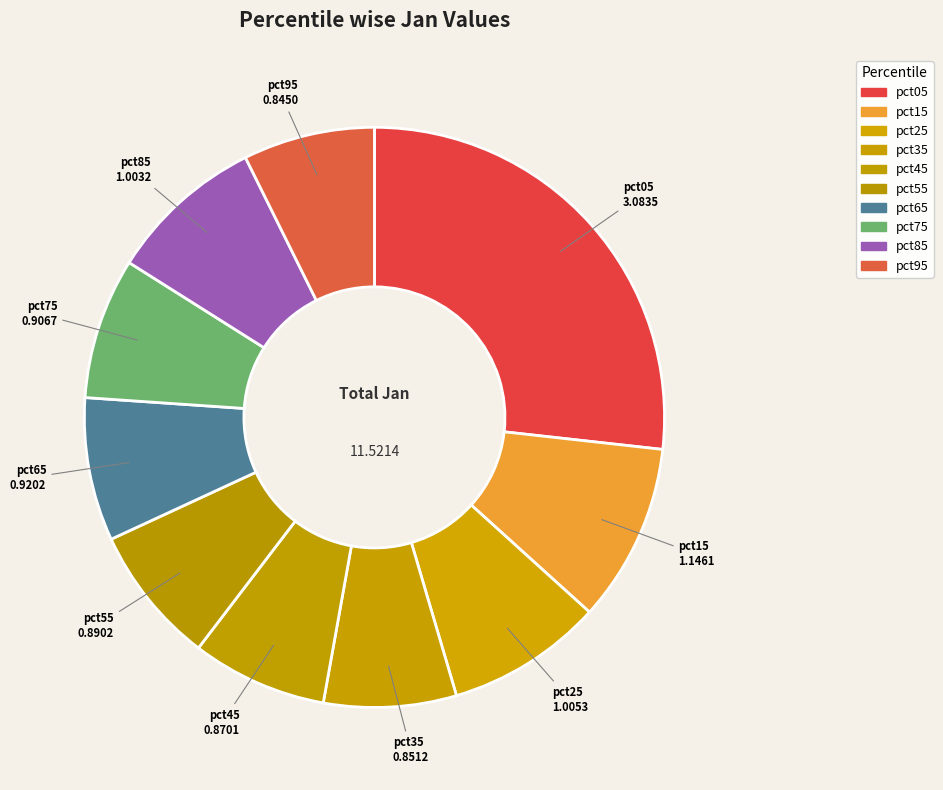

What is the largest slice in the pie chart?

pct05